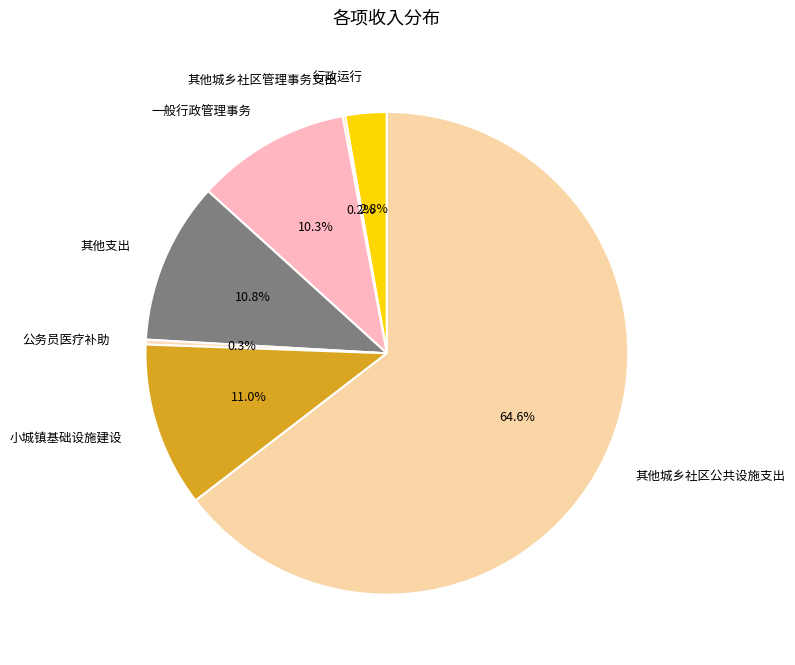

Which slice is the largest?

其他城乡社区公共设施支出